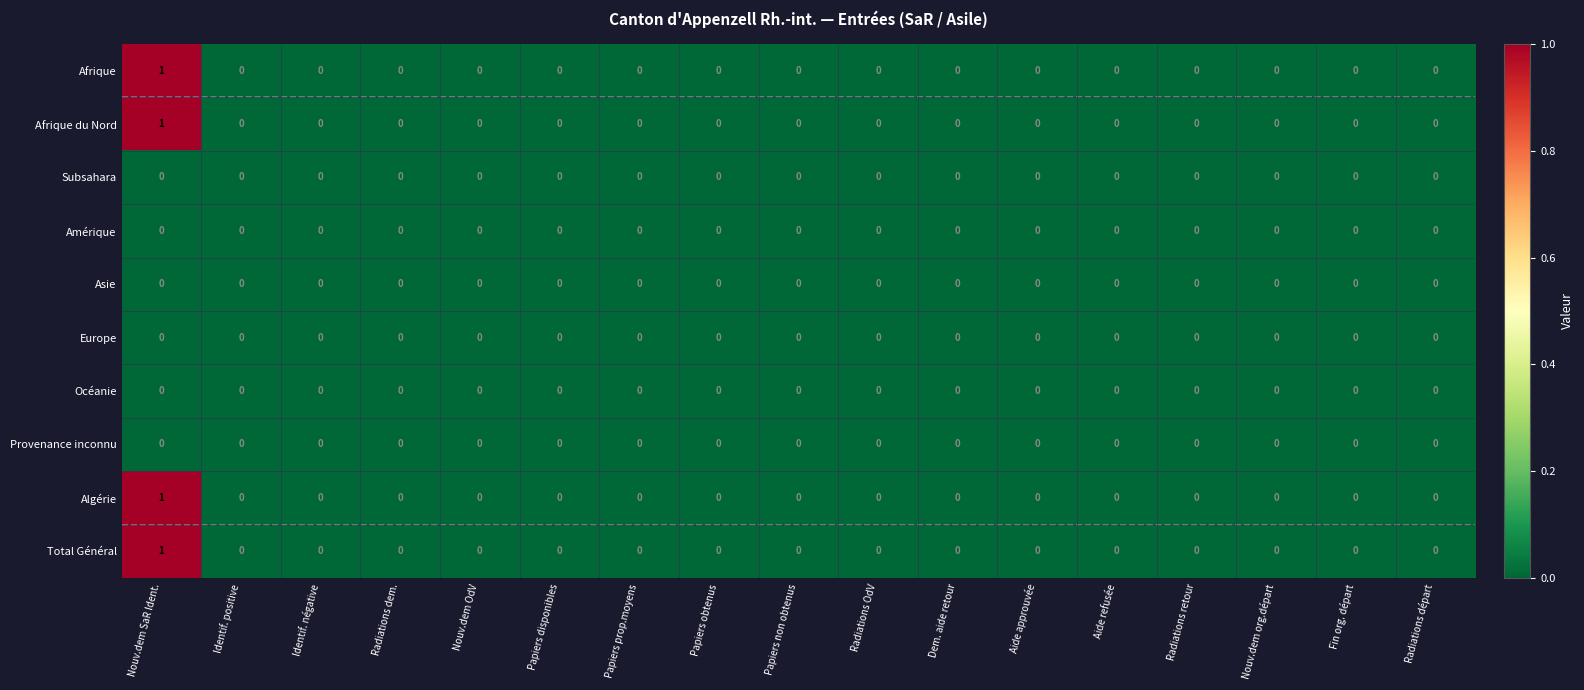

Is it true that Afrique equals 0 at Aide approuvée?

True